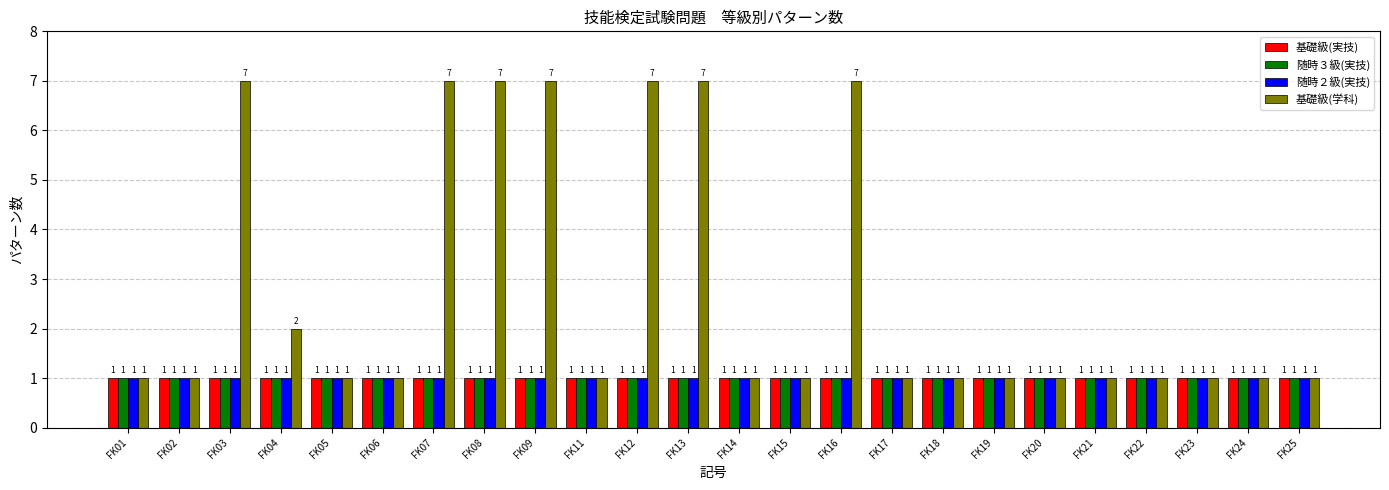

The value of 随時３級(実技) at FK20 is 1. True or false?

True